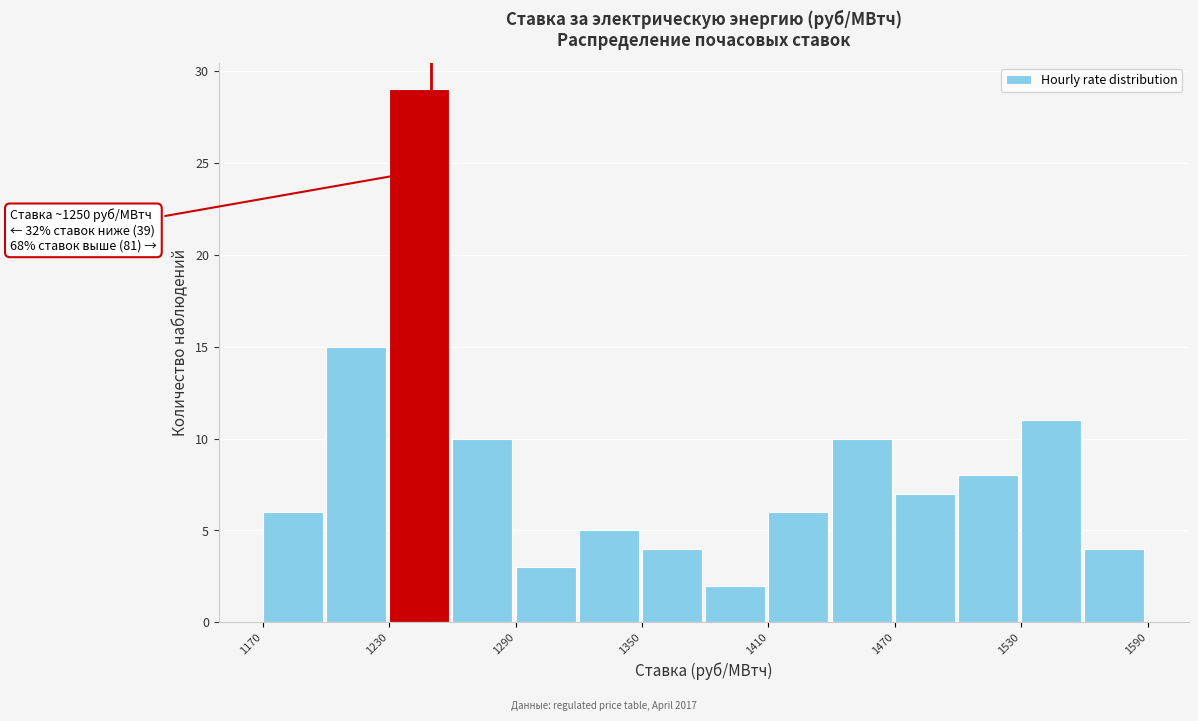

Around what value on the x-axis is the tallest bar? Give the approximate position of its centre, as read against the axis.

1240